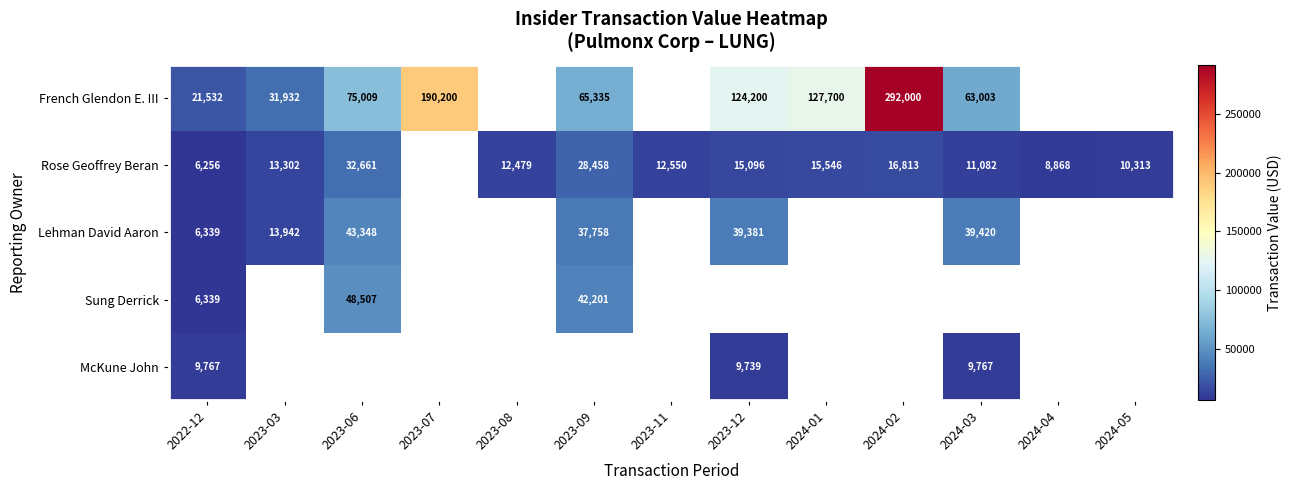

The value of Rose Geoffrey Beran at 2023-08 is 3055. True or false?

False